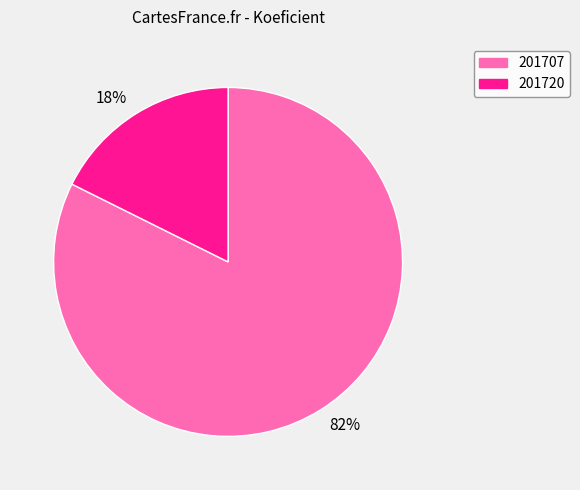

How many slices are in this pie chart?

2